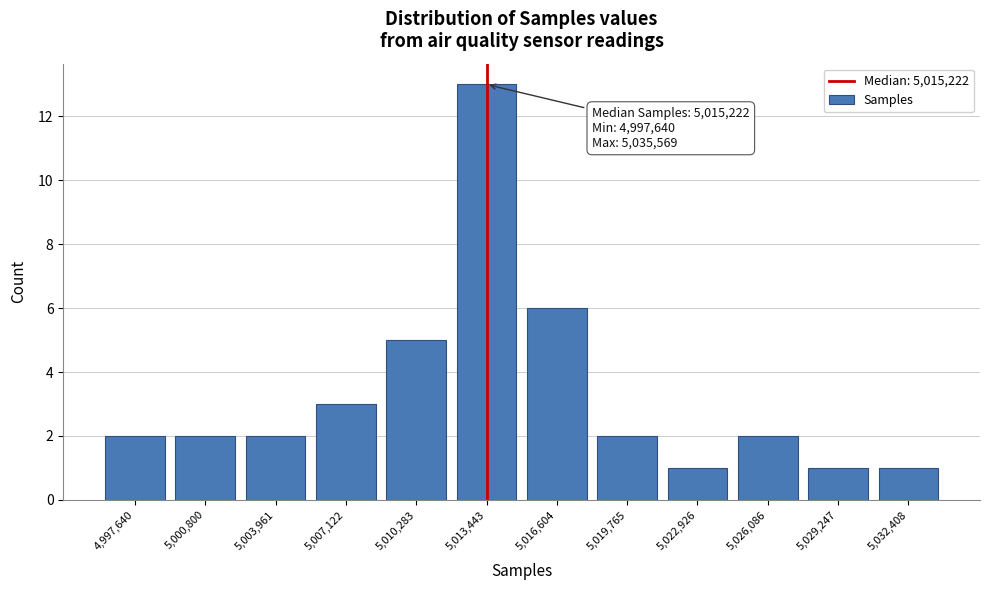

Reading right to left, list all the values displayed in this chart.

1	1	2	1	2	6	13	5	3	2	2	2